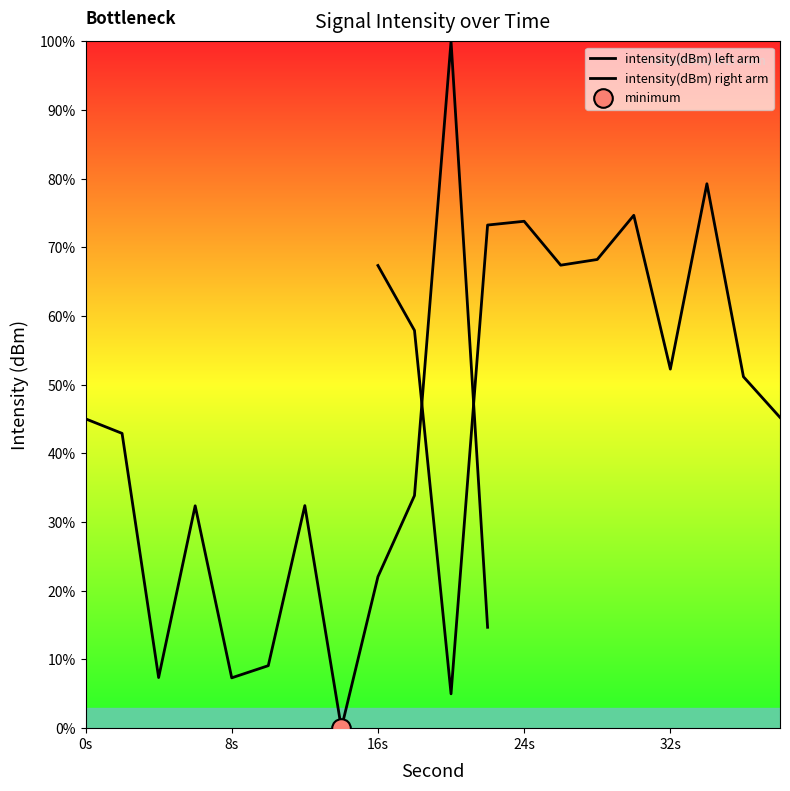

Which series has the widest spread of Y values?

intensity(dBm) left arm